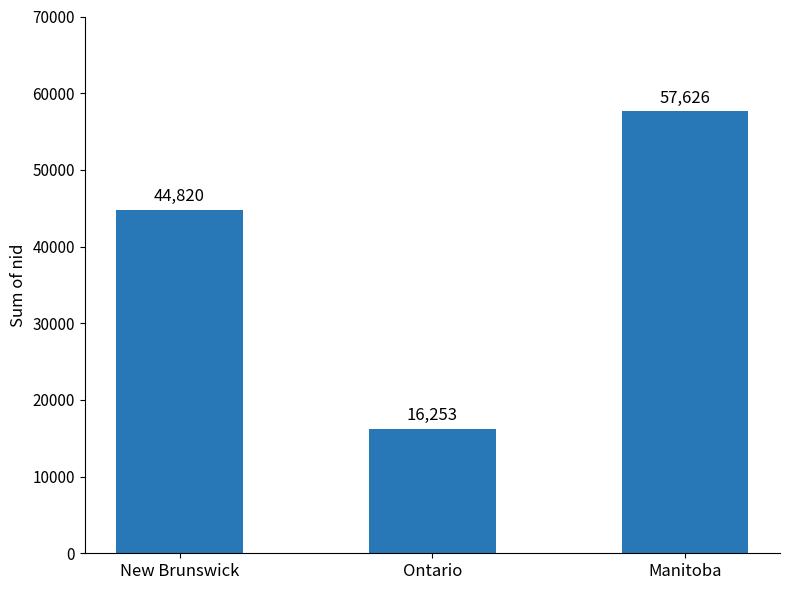

What is the ratio of the value at New Brunswick to the value at Ontario?

2.8